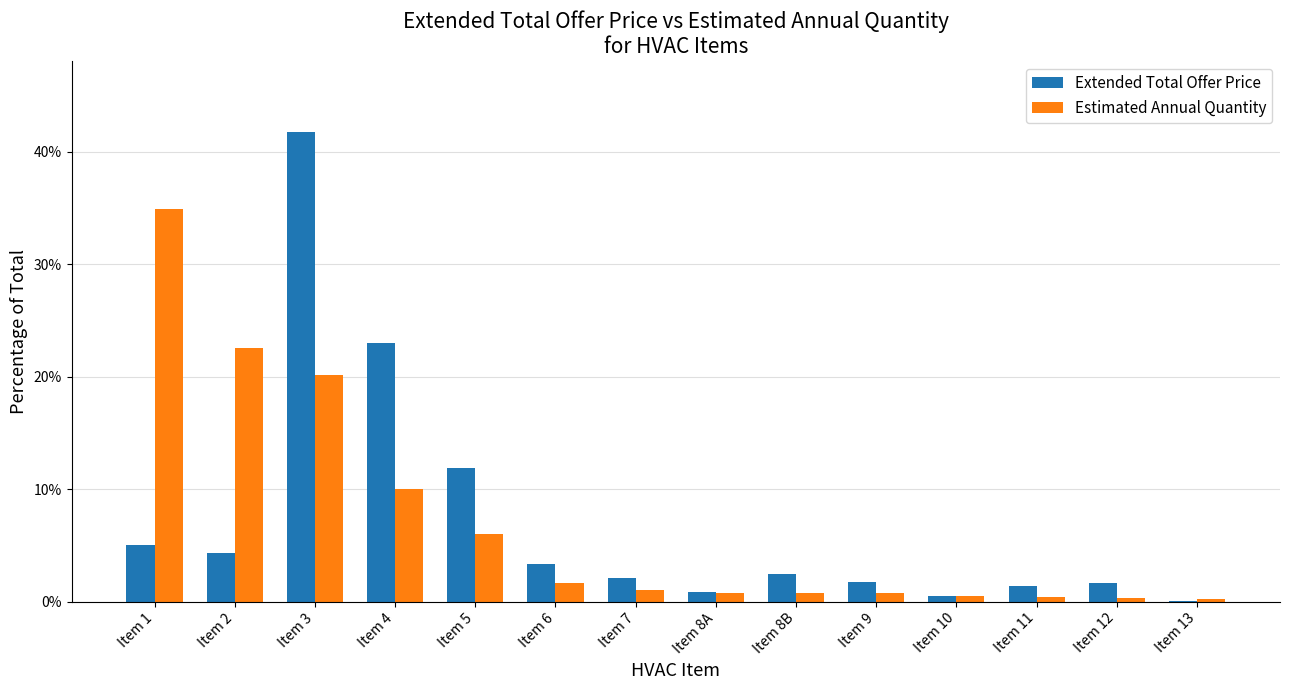

Which category has the highest value across all series?

Item 3